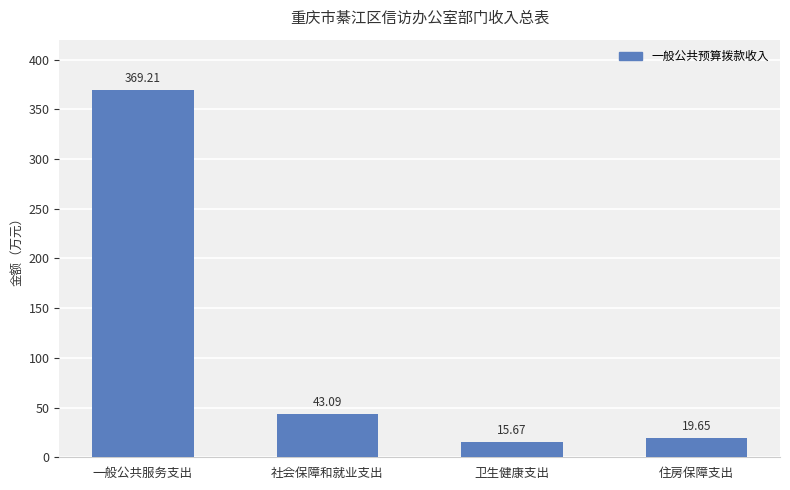

Which label corresponds to the largest value in the chart?

一般公共服务支出